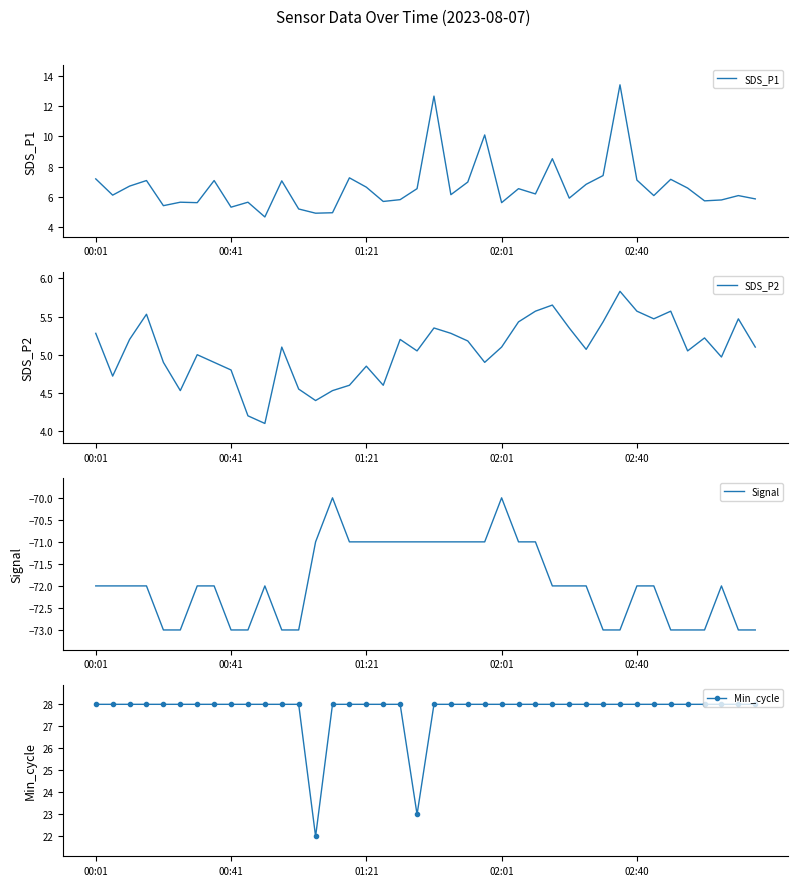

What is the minimum value shown in the chart?

-73.0